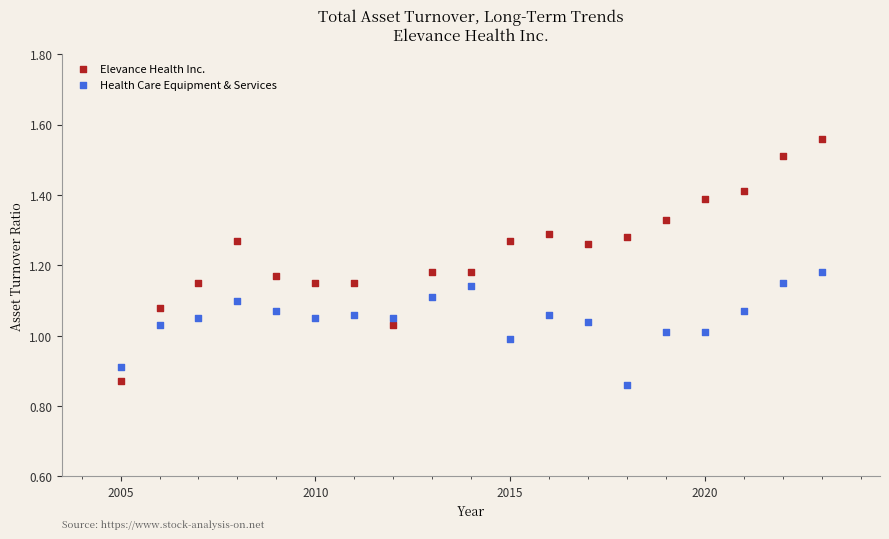

Across all data points, what is the range of Y values (max minus min)?

0.7